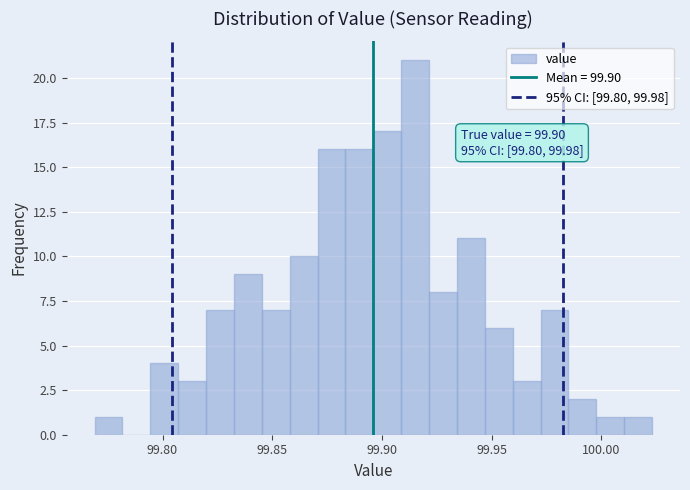

Around what value on the x-axis is the tallest bar? Give the approximate position of its centre, as read against the axis.

99.915